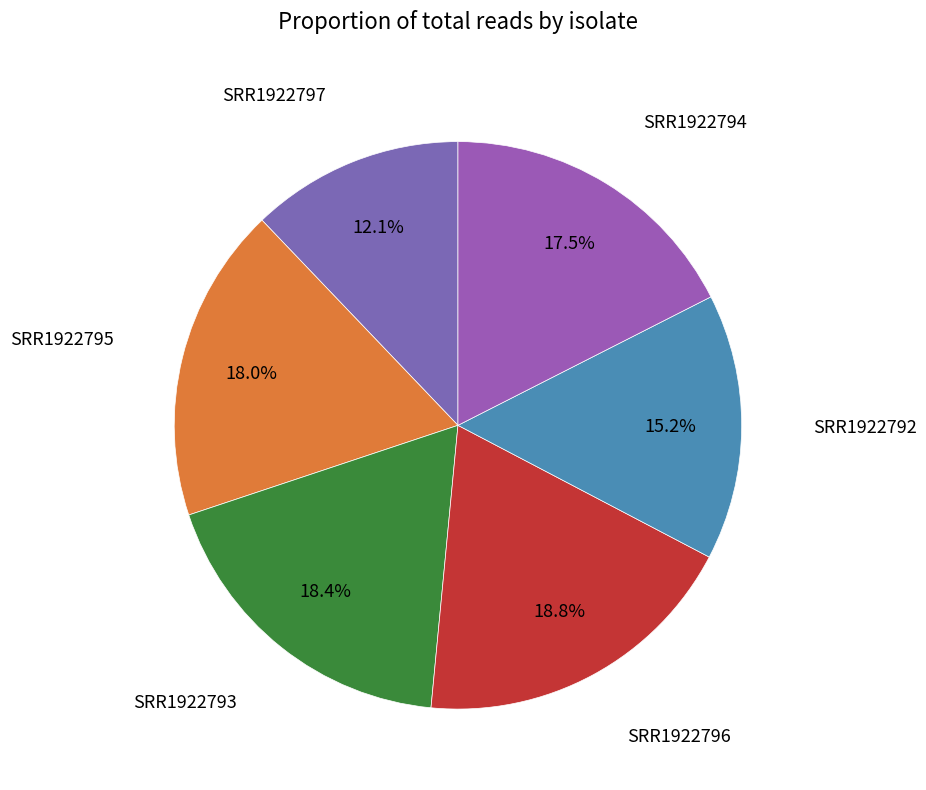

How many slices are in this pie chart?

6